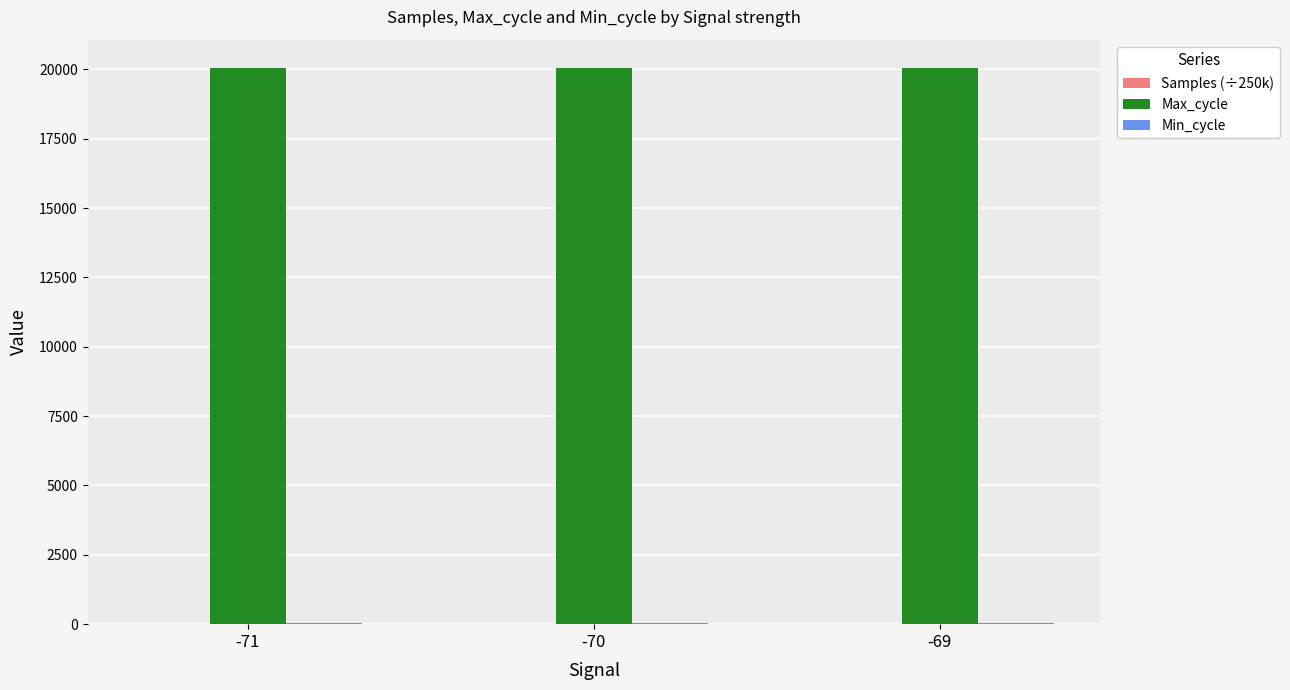

How many distinct data groups are displayed?

3